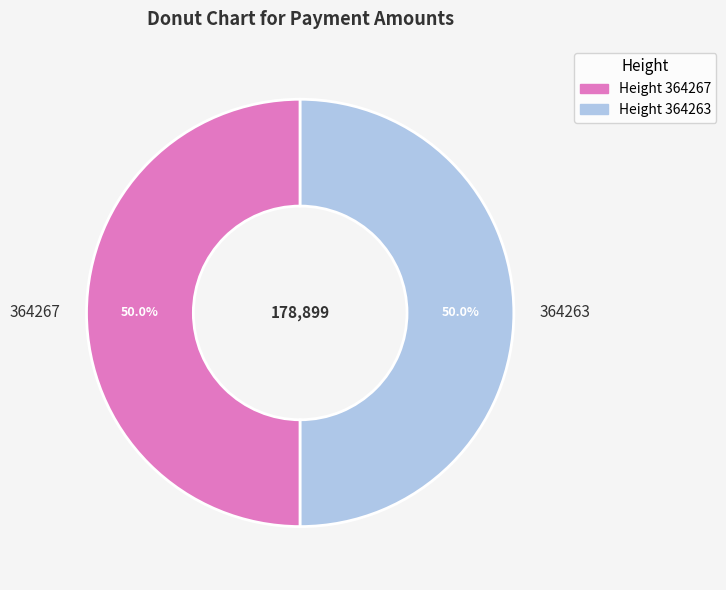

To the nearest percent, what is the combined percentage of 364267 and 364263?

100%